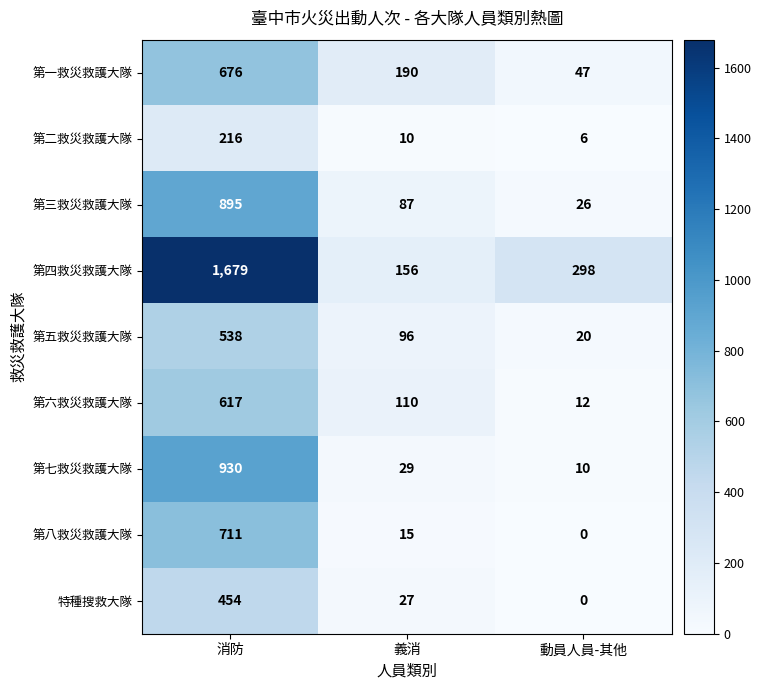

The value of 第八救災救護大隊 at 消防 is 711. True or false?

True